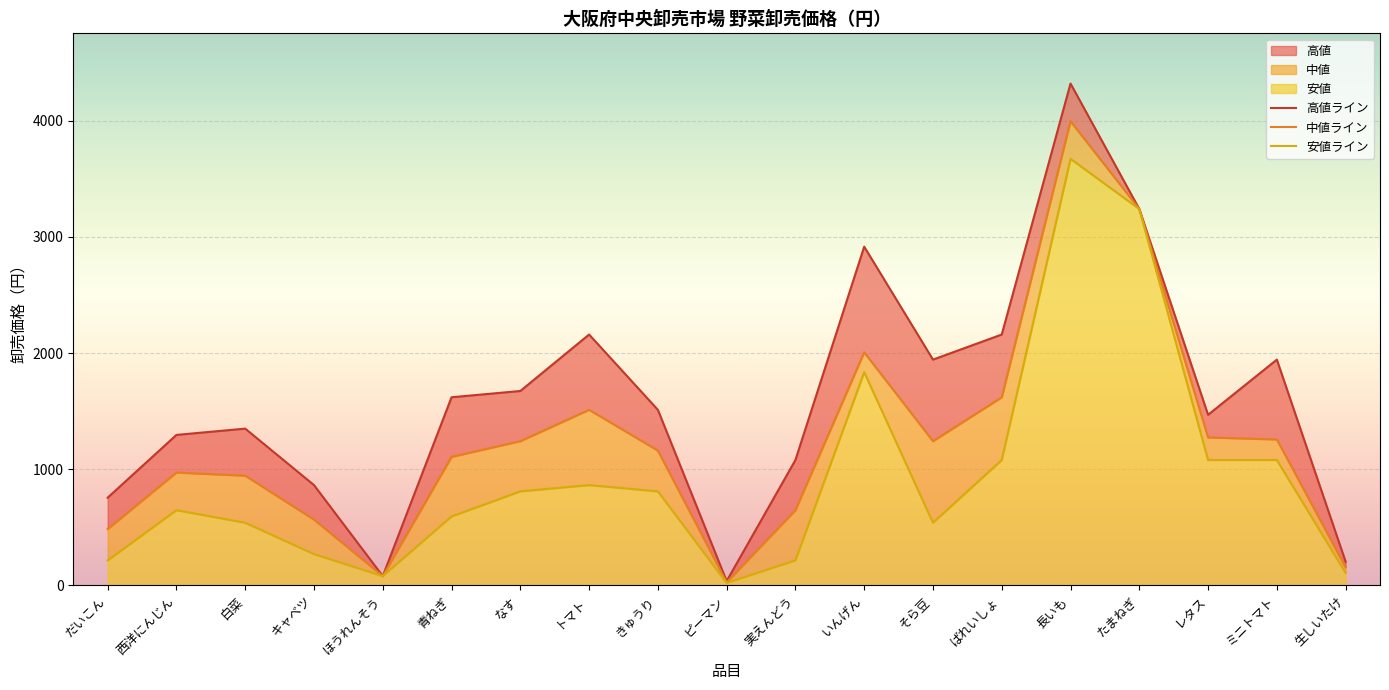

Between だいこん and そら豆, which is larger?

そら豆